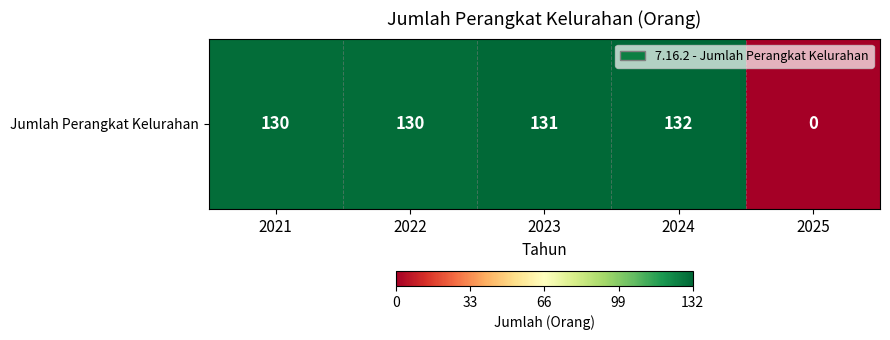

Reading right to left, what are all the values shown in this chart?

2025=0	2024=132	2023=131	2022=130	2021=130